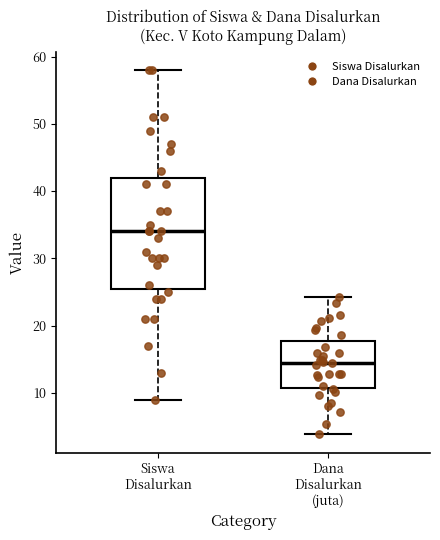

Which box has the highest median line?

Siswa Disalurkan